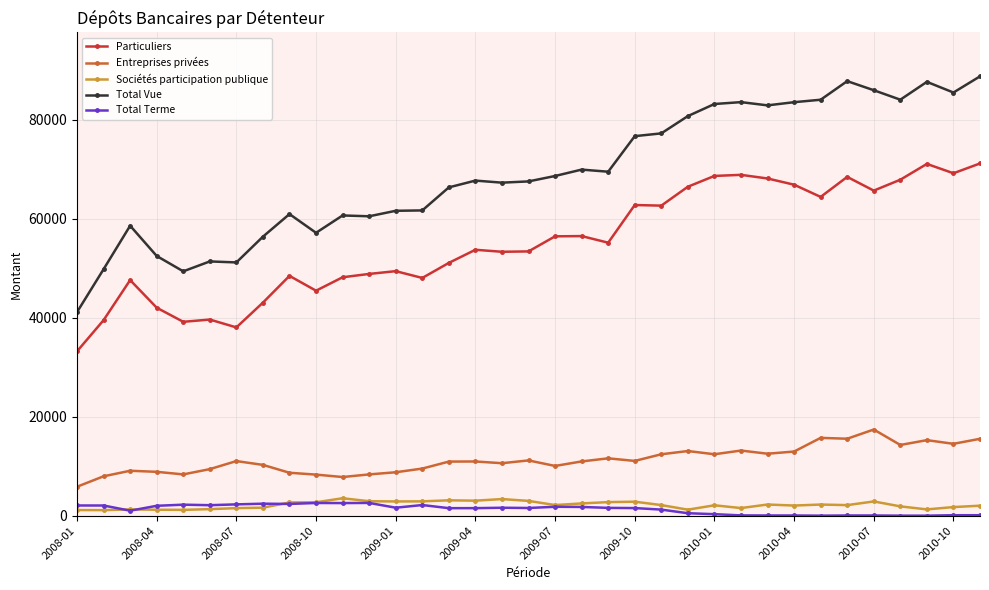

Which series has the largest range (max minus min)?

Total Vue